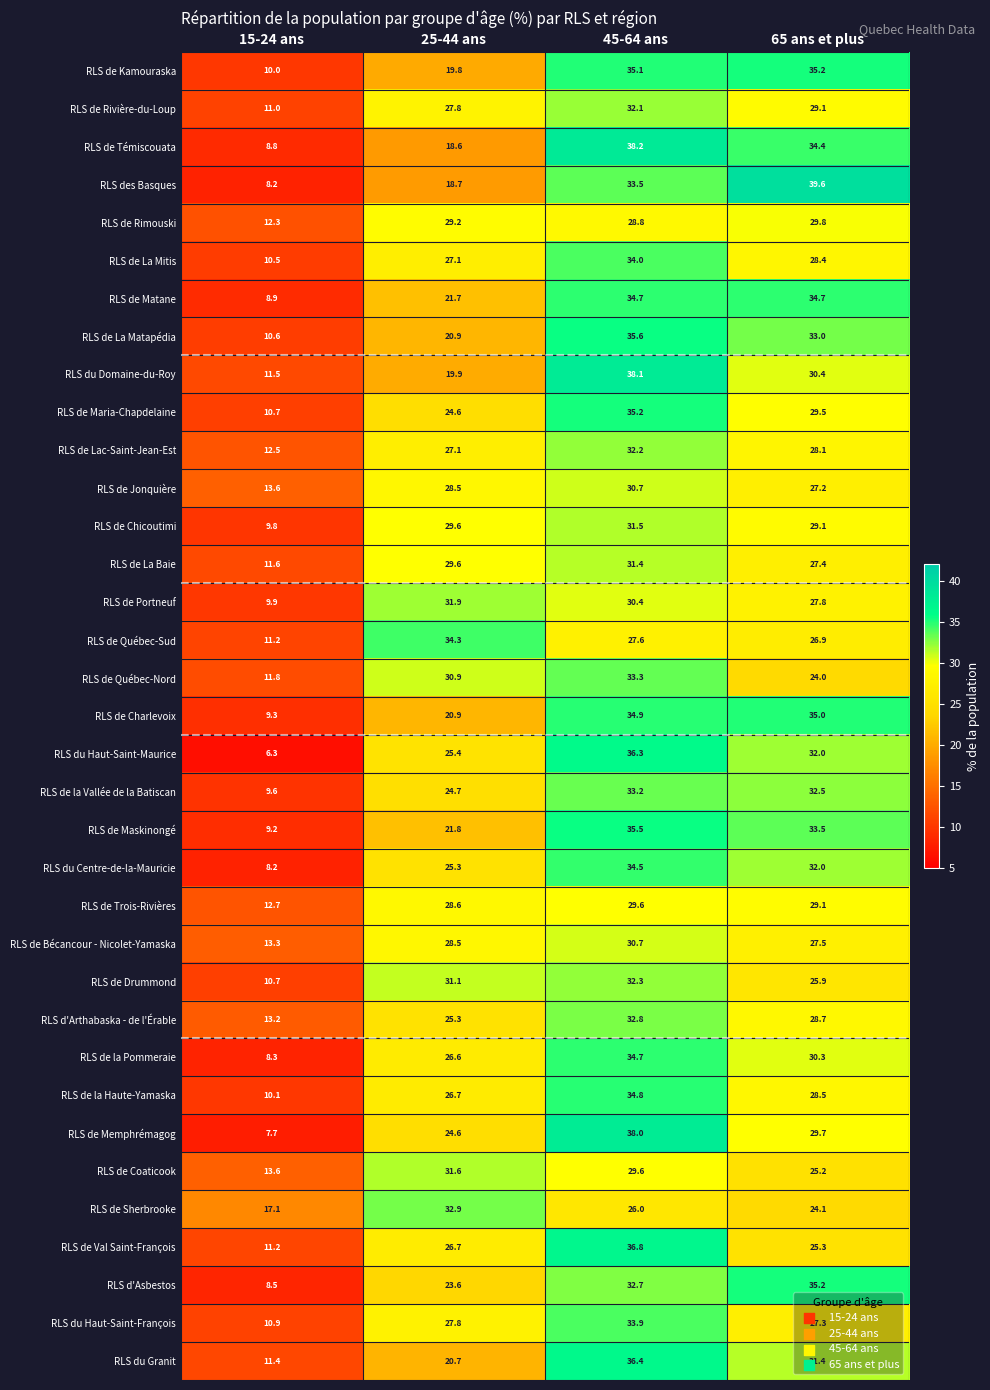

What is the greatest value displayed?

39.6